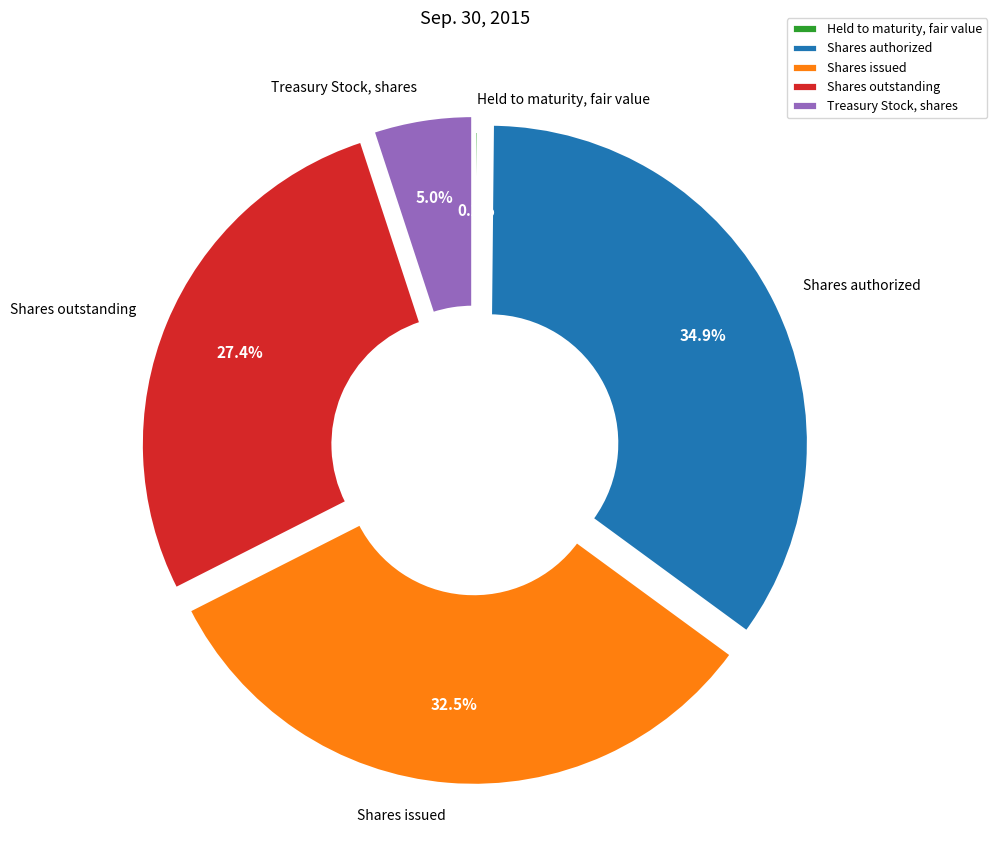

Which has a higher value, Shares outstanding or Shares authorized?

Shares authorized